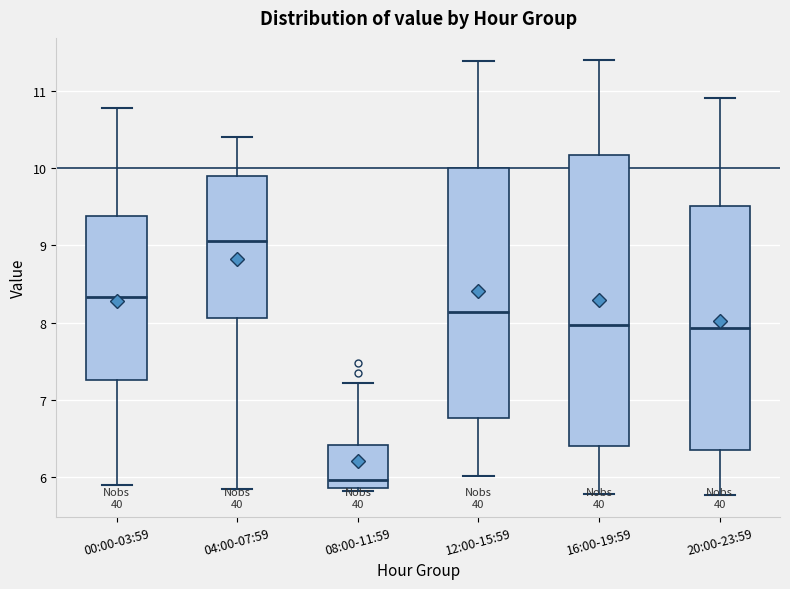

Which box's median line is the lowest?

08:00-11:59